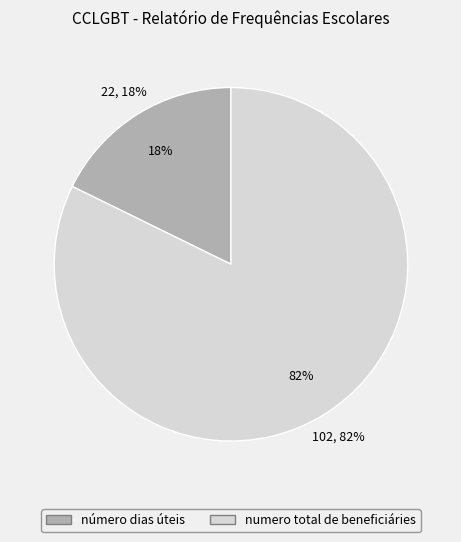

Rank the categories by value from lowest to highest.

número dias úteis, numero total de beneficiáries